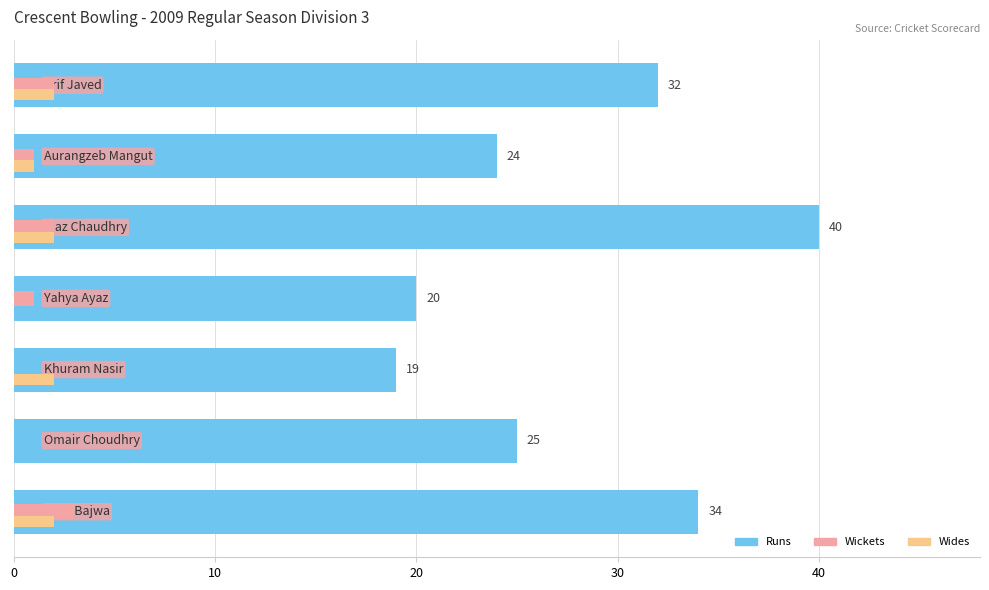

What is the maximum value shown in the chart?

40